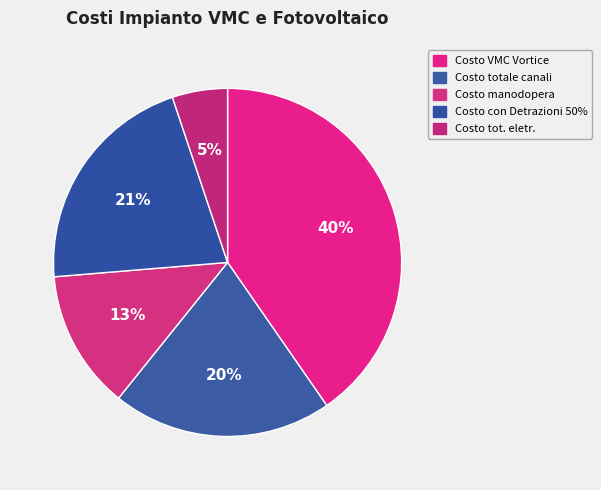

True or false: Costo totale canali accounts for 10% of the total.

False